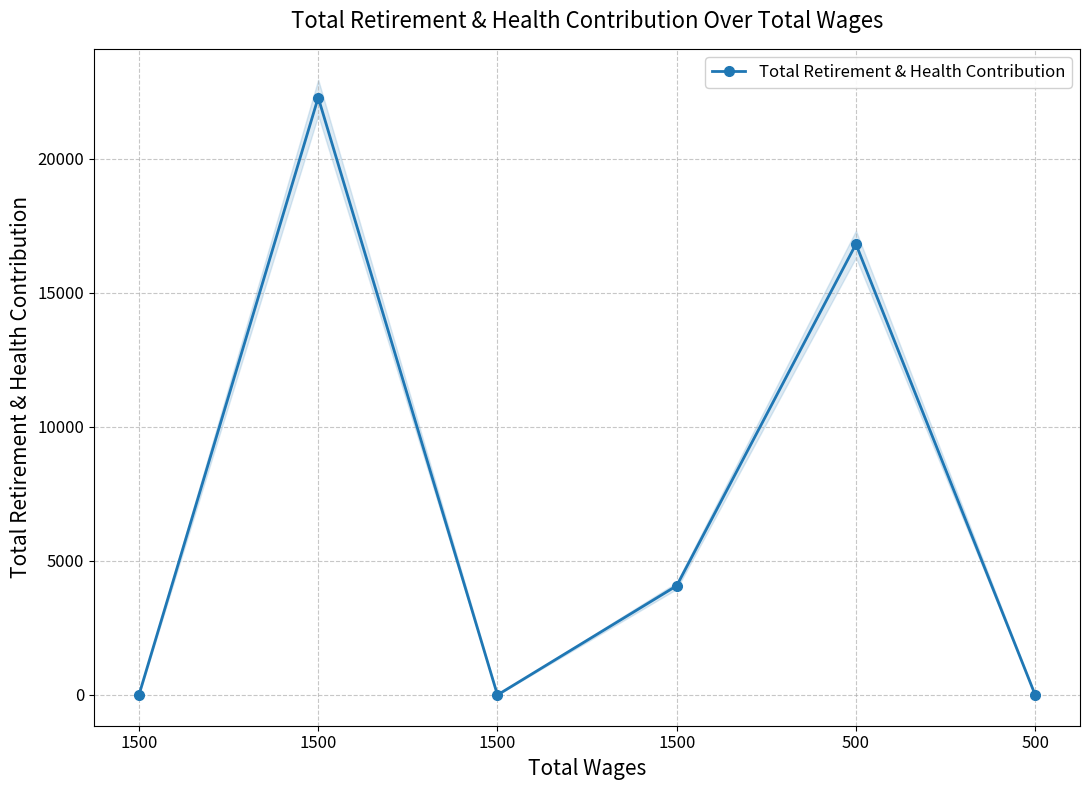

How many values are above zero?

3